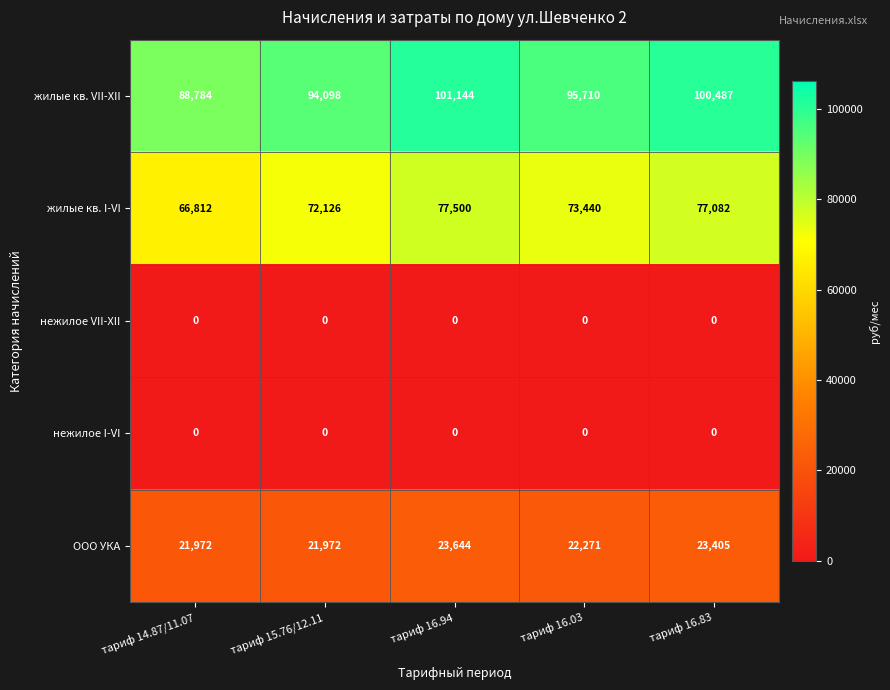

List the labels in order of жилые кв. VII-XII value, largest first.

тариф 16.94, тариф 16.83, тариф 16.03, тариф 15.76/12.11, тариф 14.87/11.07